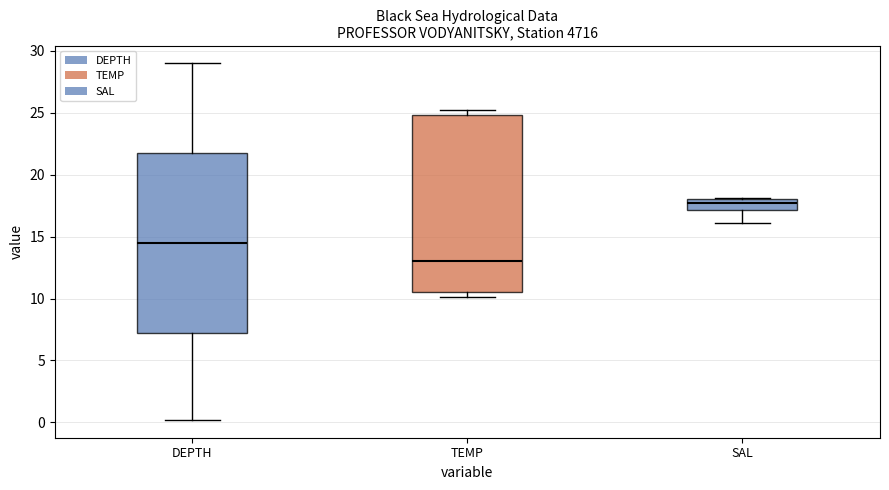

Reading left to right, read every box against the y-axis: the position of its median line, the range the box covers, and the ends of its whiskers. The values are not printed on the chart, so give them approximately, as read against the axis.

DEPTH: median 14.5, box 7.5 to 22.0, whiskers 0.0 to 29.0
TEMP: median 13.0, box 10.5 to 25.0, whiskers 10.0 to 25.5
SAL: median 17.5, box 17.0 to 18.0, whiskers 16.0 to 18.0